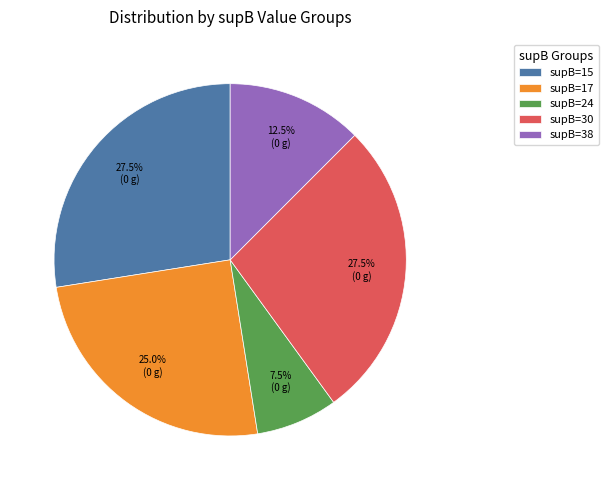

What percentage is NOT represented by supB=15?

72.5%